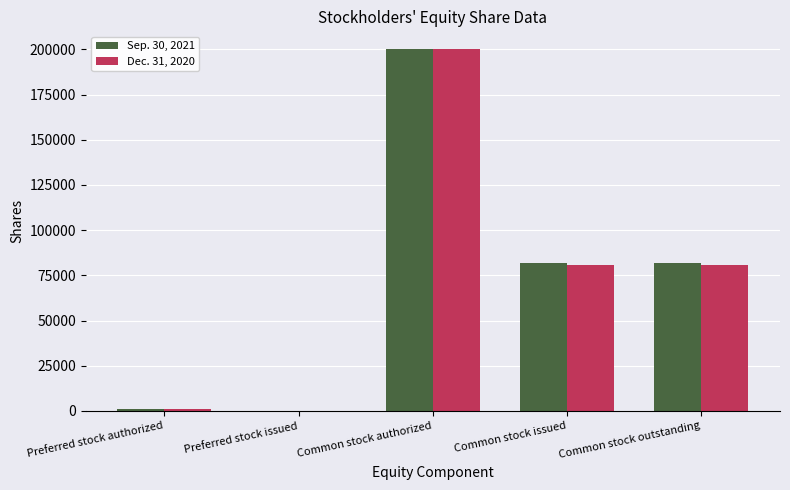

What is the sum of the Sep. 30, 2021 values at Common stock issued and Common stock authorized?

281670